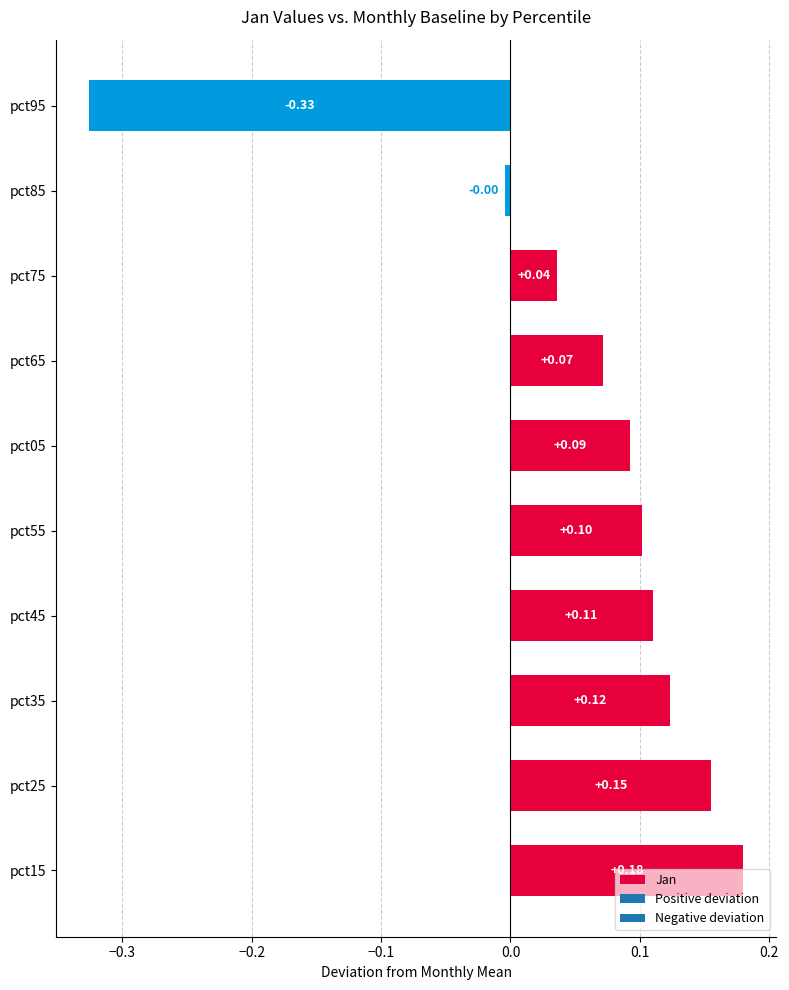

Between pct85 and pct25, which is larger?

pct25